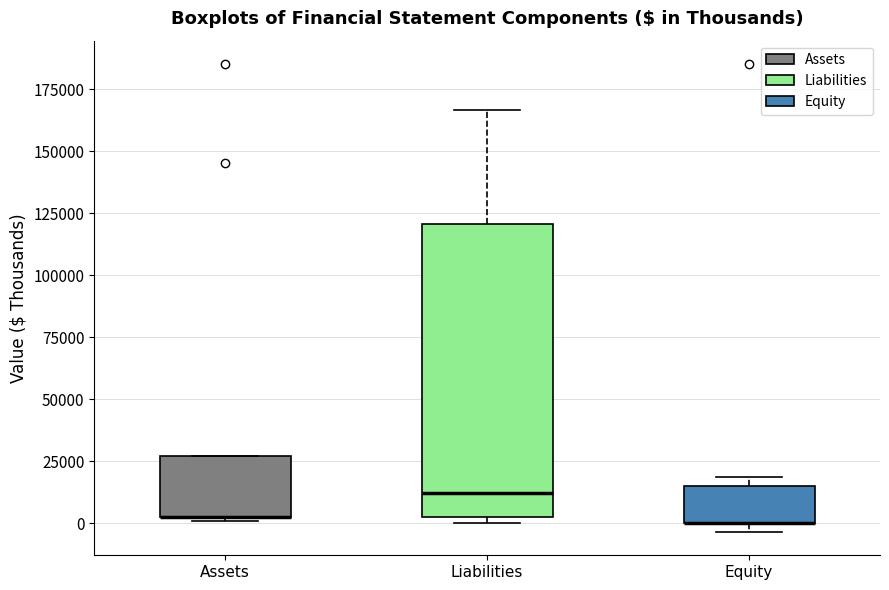

Reading left to right, transcribe this box plot: for each box, give where its median line is, the range the box spans, and where its two whiskers end, as read against the y-axis. The values are not printed on the chart, so give them approximately, as read against the axis.

Assets: median 5000 (drawn on the box's lower edge), box 0 to 25000, whiskers 0 (just below the box's lower edge) to 25000
Liabilities: median 10000, box 5000 to 120000, whiskers 0 to 165000
Equity: median 0 (drawn on the box's lower edge), box 0 to 15000, whiskers -5000 to 20000